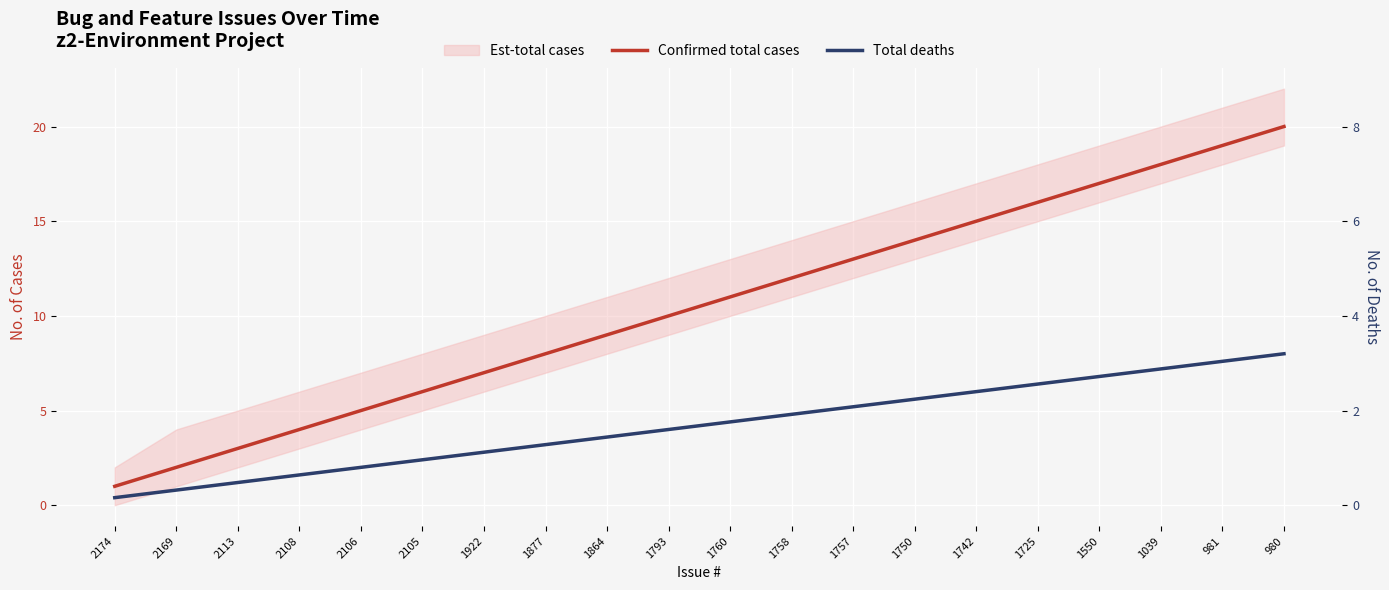

True or false: Total deaths and Confirmed total cases intersect in this chart.

False